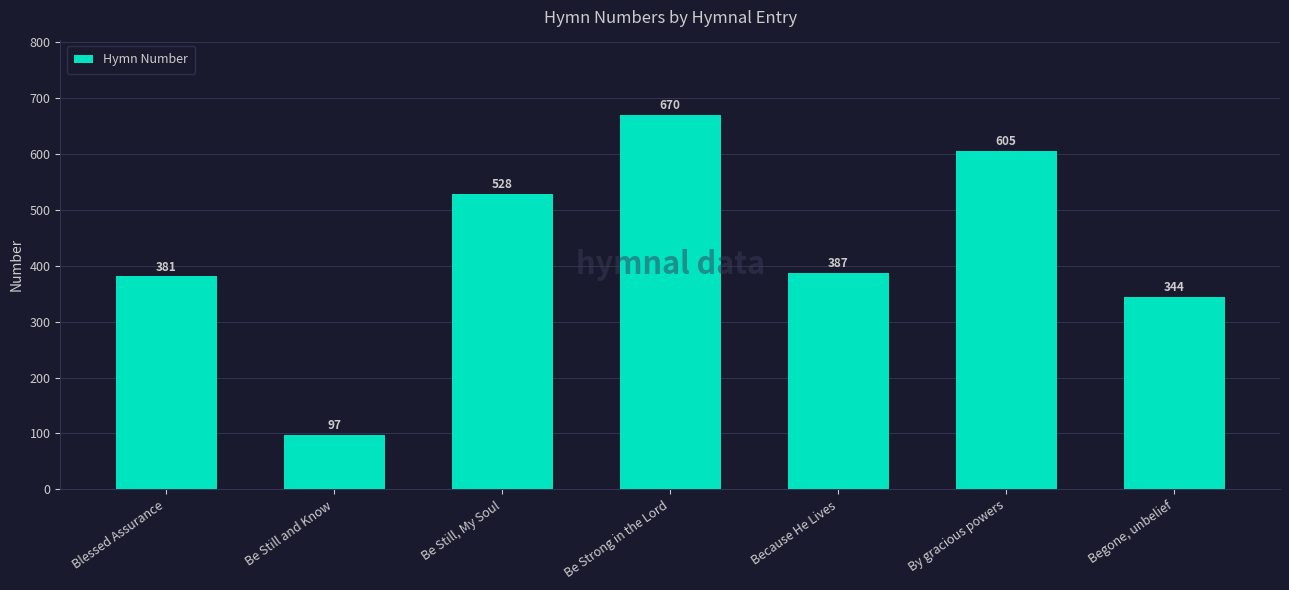

The chart shows a value of 166 at Be Still and Know. True or false?

False